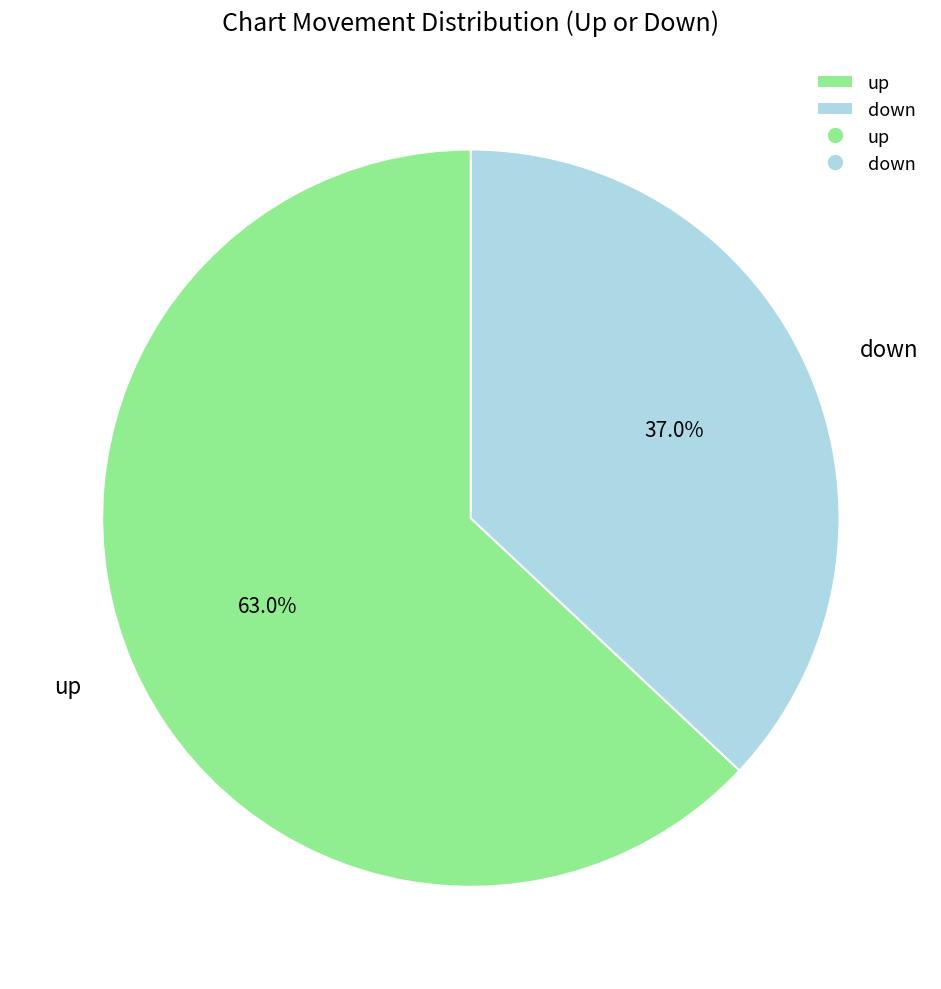

What is the smallest slice in the pie chart?

down